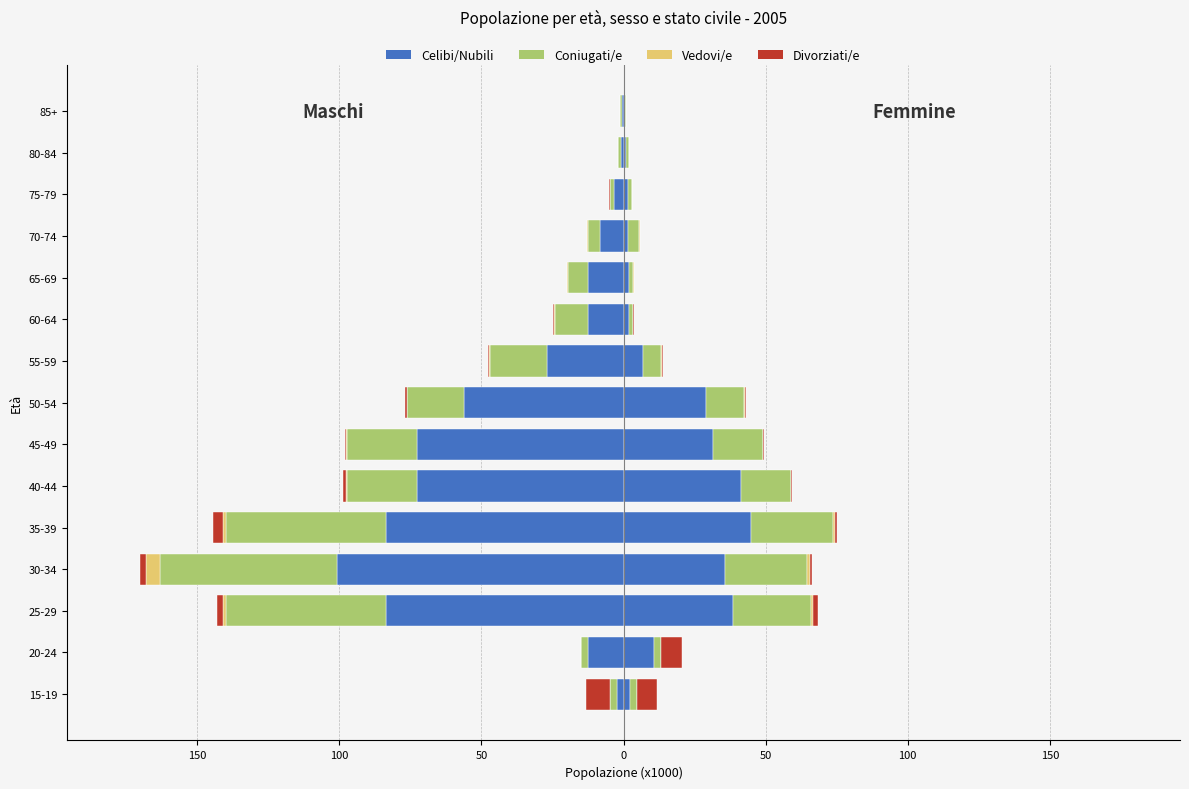

What is the value of the Vedovi/e bar at the 12th from the left?

-0.3